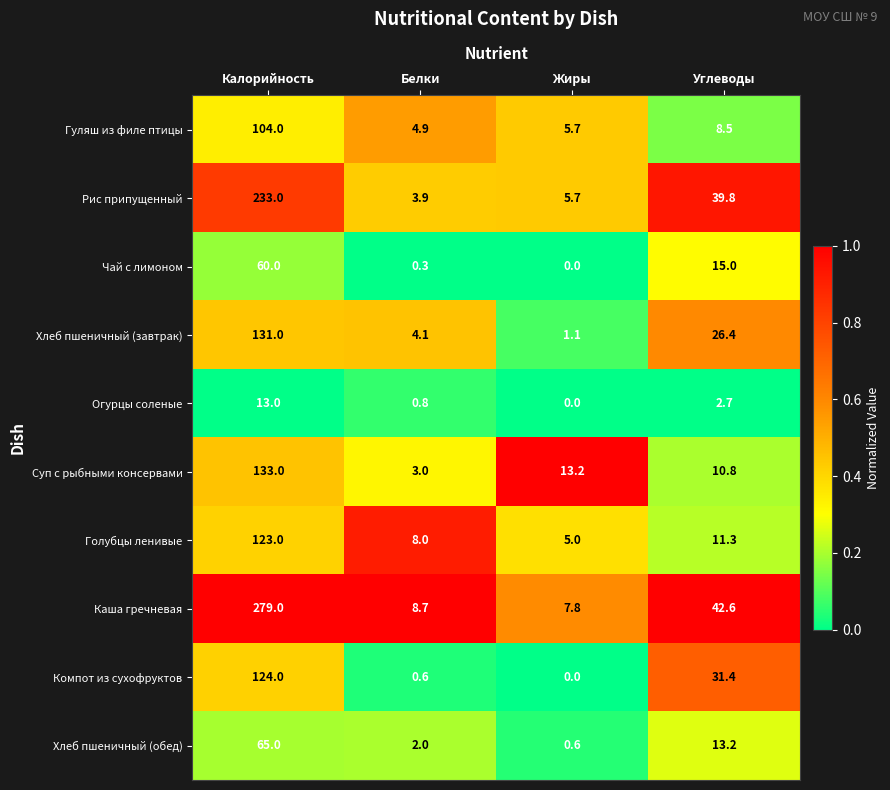

What is the difference between the highest and lowest values at Углеводы?

39.9